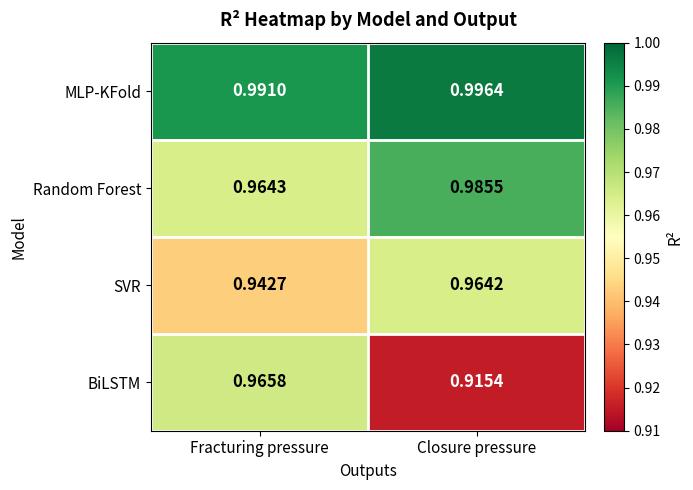

At which label does BiLSTM reach its minimum?

Closure pressure